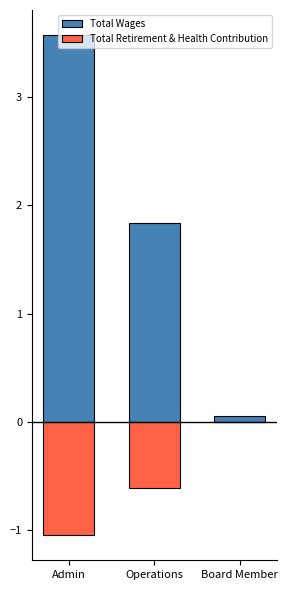

Which category has the lowest value in the Total Retirement & Health Contribution series?

Admin